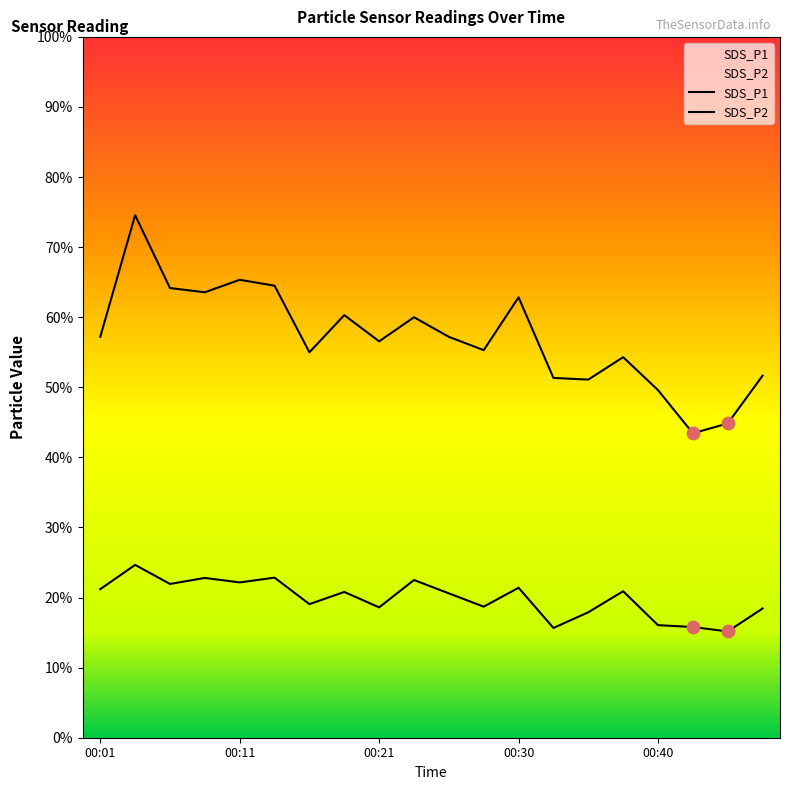

Is the value of SDS_P2 at 00:06 greater than the value of SDS_P1 at 00:40?

No